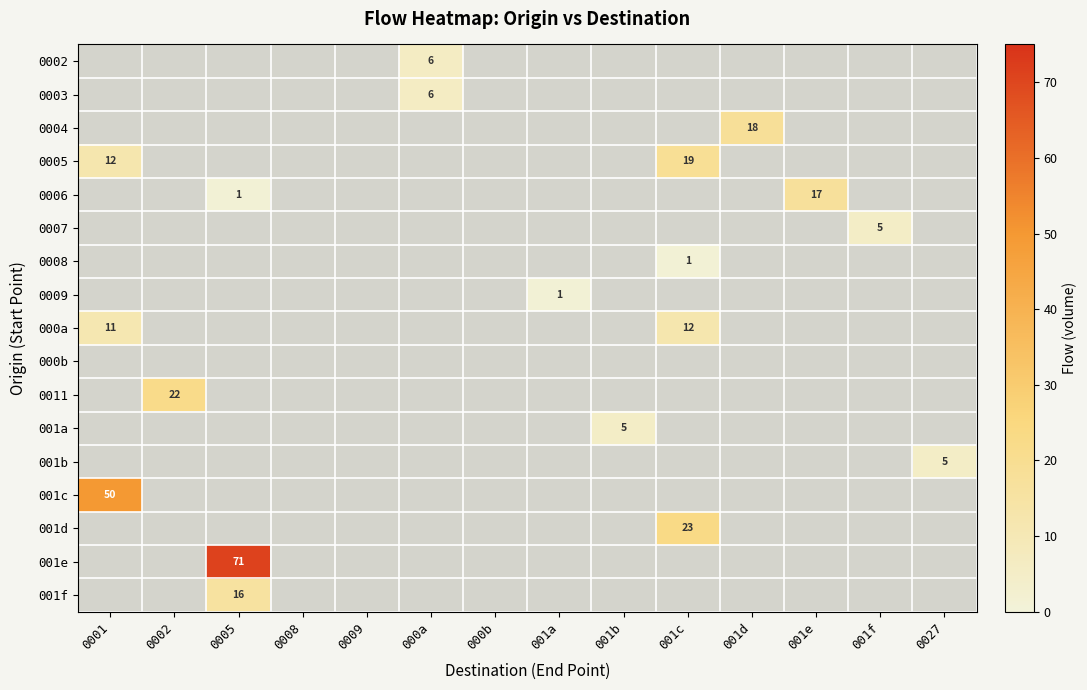

At which category does the chart reach its minimum across all series?

0005